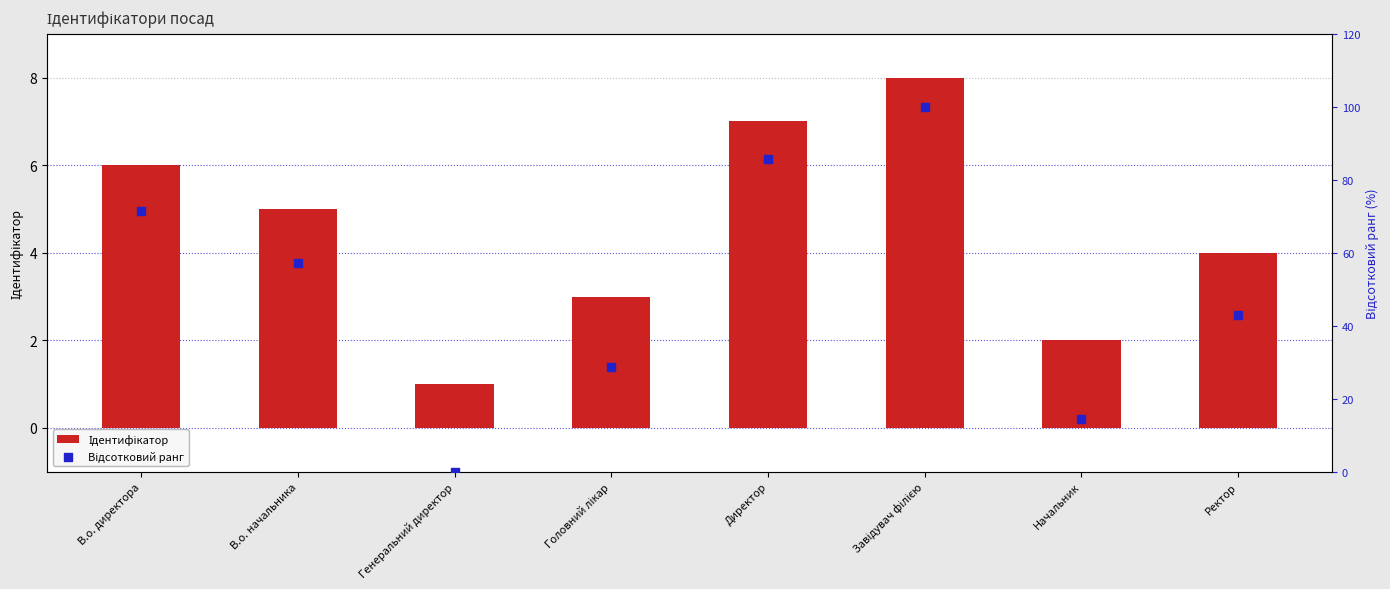

At which category is the sum across all series the highest?

Завідувач філією